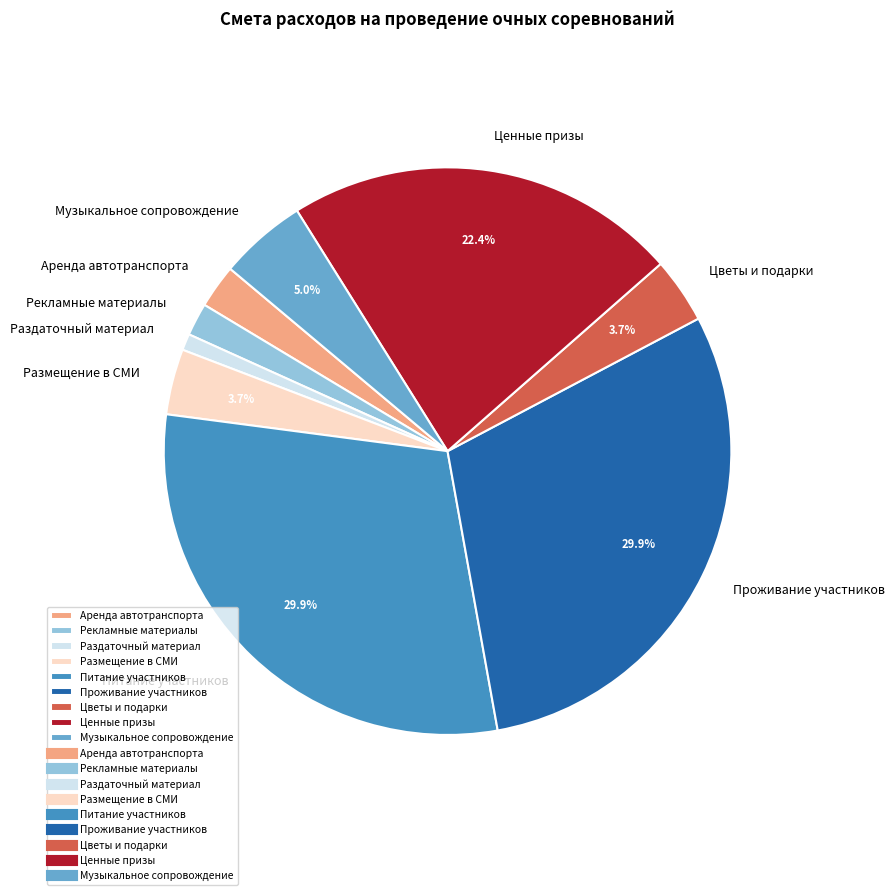

What is the smallest slice in the pie chart?

Раздаточный материал